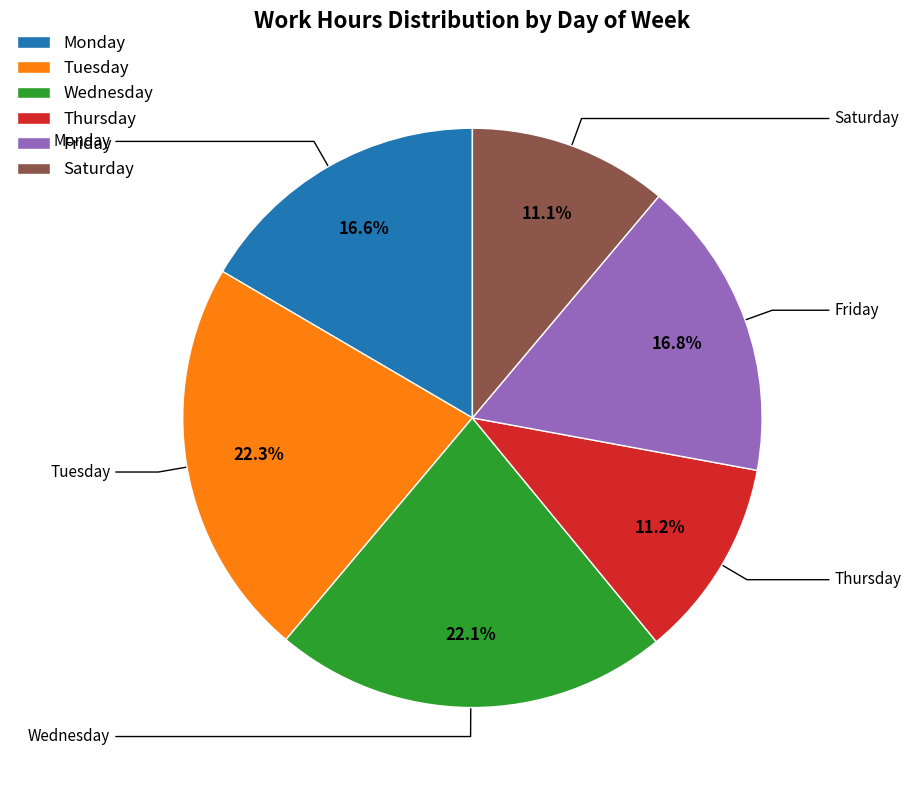

What portion of the pie excludes Wednesday?

77.9%